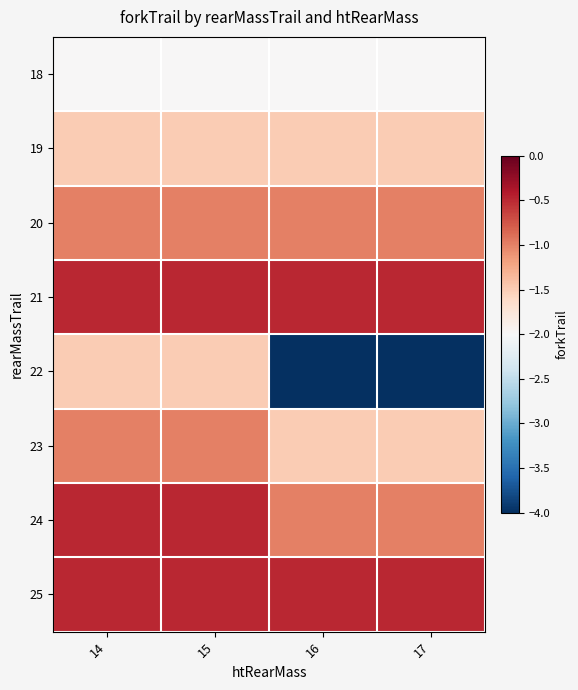

Which series has the largest total across all categories?

21